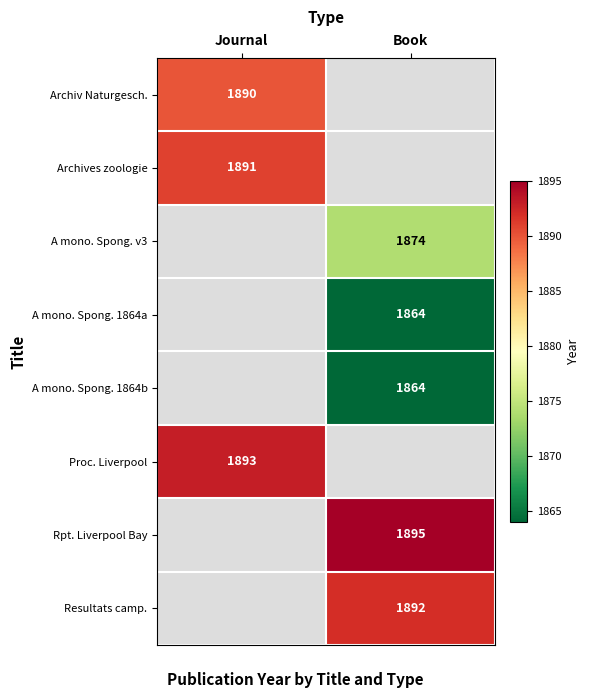

True or false: A mono. Spong. v3 has a value of 1874 at Book.

True